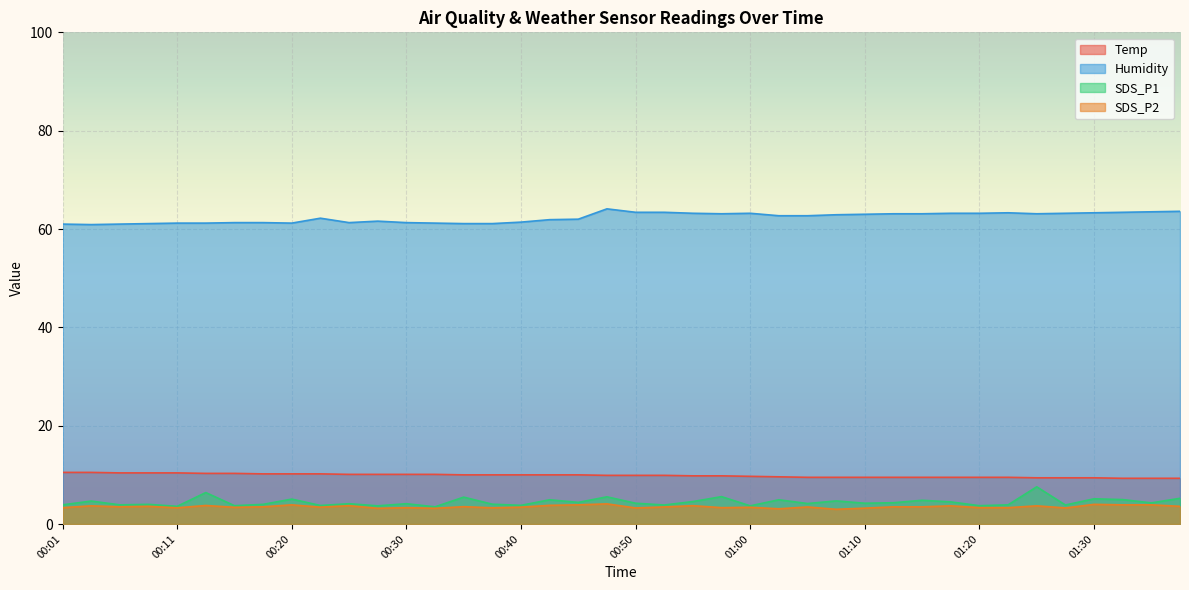

What is the value of the SDS_P1 point at the 6th from the left?

6.4